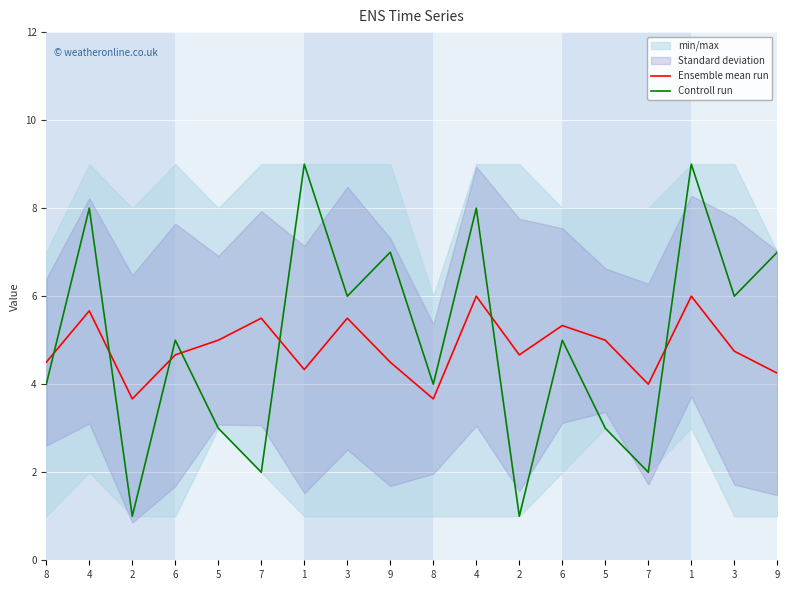

Which category has the highest value in the Ensemble mean run series?

4